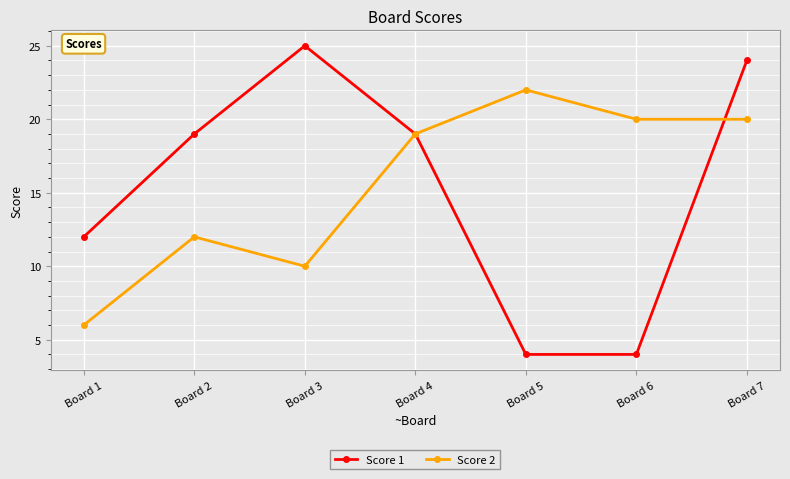

What is the lowest value of the Score 2 series?

6